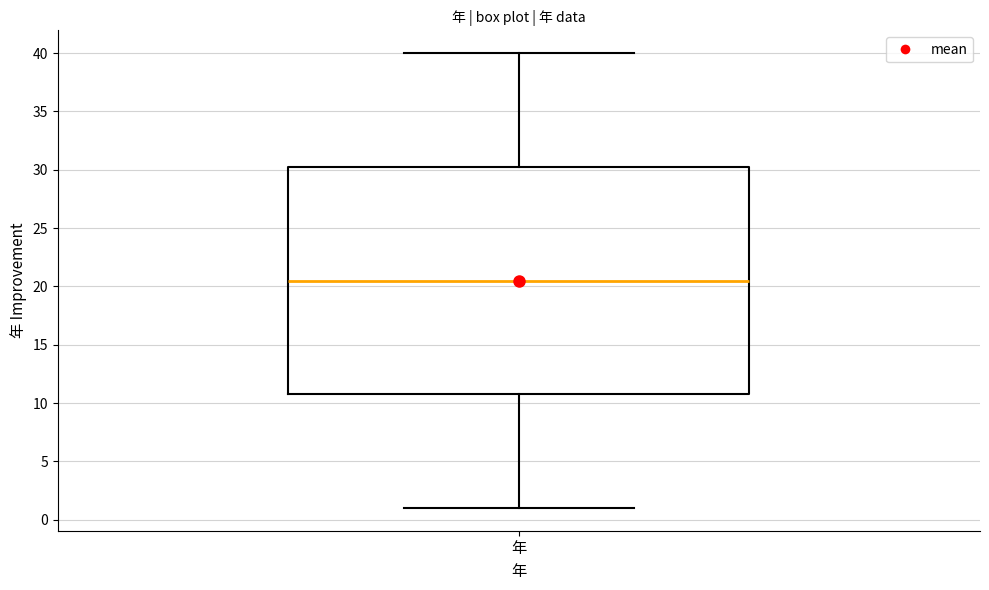

Read this box plot against the y-axis: the position of the median line, the range covered by the box, and the ends of both whiskers. The values are not printed on the chart, so give them approximately, as read against the axis.

median 20.5, box 11.0 to 30.5, whiskers 1.0 to 40.0